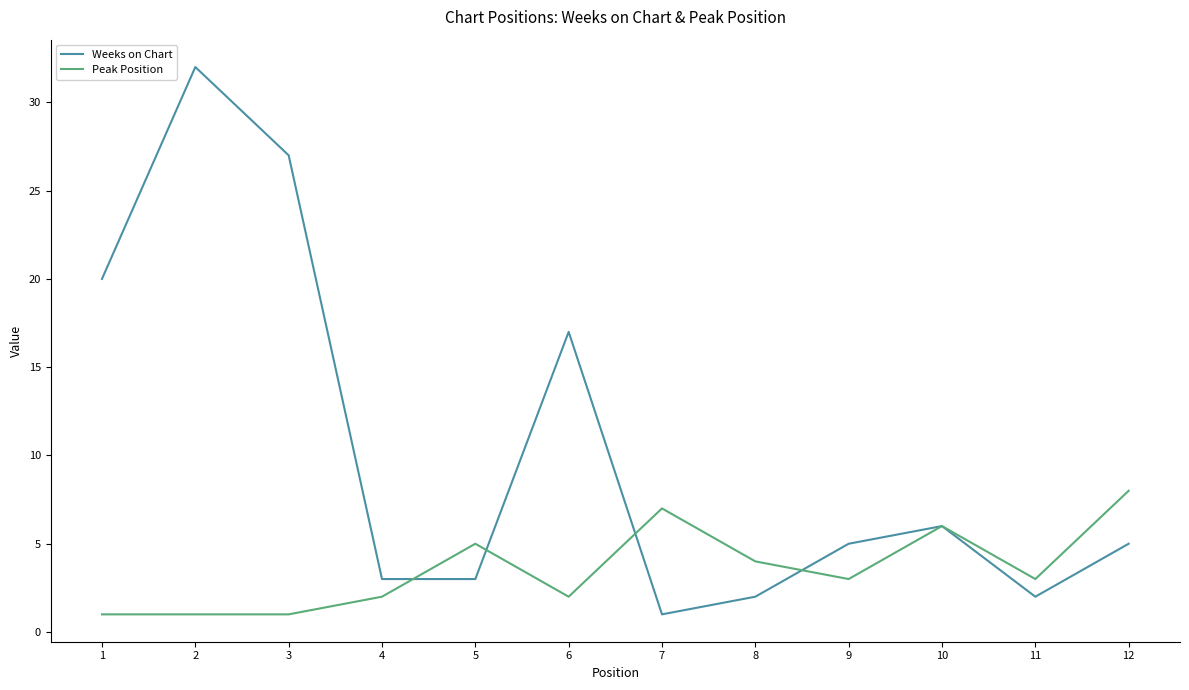

True or false: Weeks on Chart has a value of 25 at 6.

False